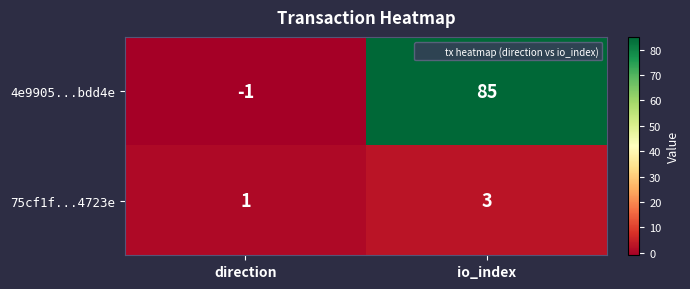

At how many categories does at least one series exceed 9?

1